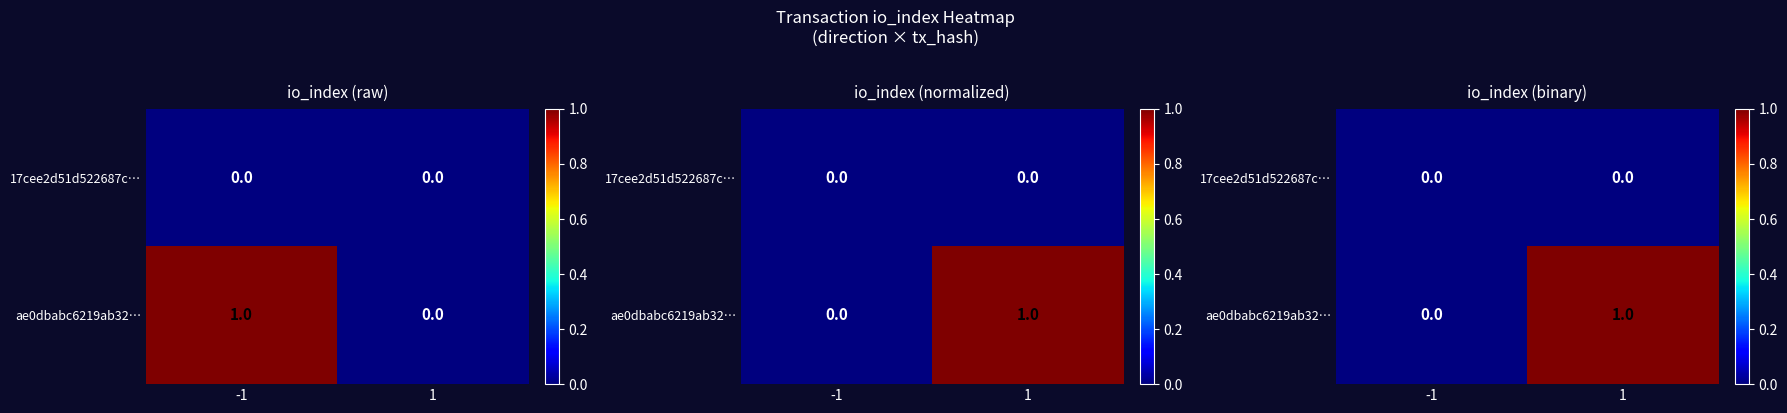

Which label corresponds to the smallest value in the chart?

-1